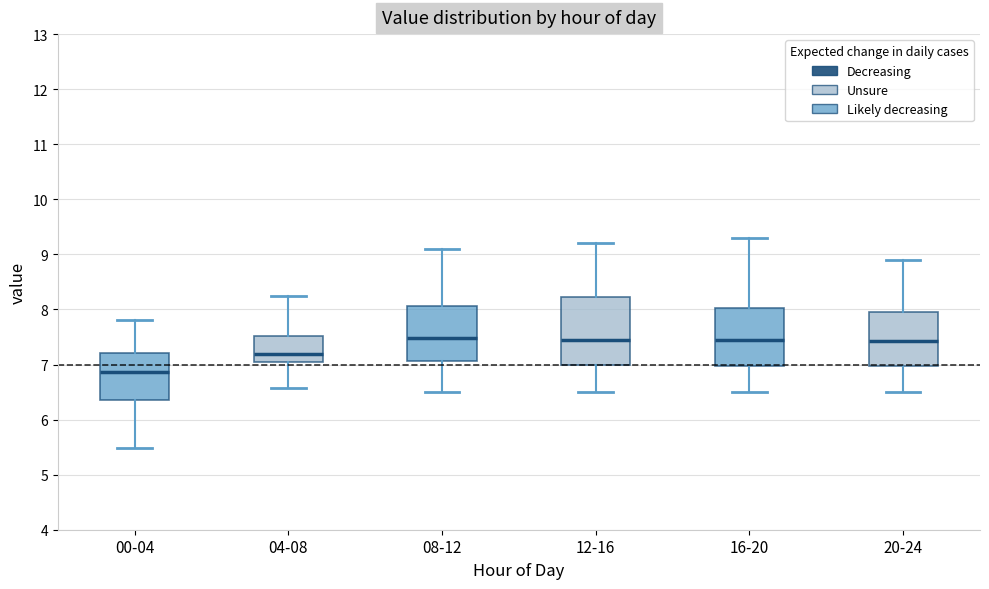

Reading left to right, transcribe this box plot: for each box, give where its median line is, the range the box spans, and where its two whiskers end, as read against the y-axis. The values are not printed on the chart, so give them approximately, as read against the axis.

00-04: median 6.9, box 6.4 to 7.2, whiskers 5.5 to 7.8
04-08: median 7.2, box 7.0 to 7.5, whiskers 6.6 to 8.2
08-12: median 7.5, box 7.1 to 8.1, whiskers 6.5 to 9.1
12-16: median 7.5, box 7.0 to 8.2, whiskers 6.5 to 9.2
16-20: median 7.5, box 7.0 to 8.0, whiskers 6.5 to 9.3
20-24: median 7.4, box 7.0 to 8.0, whiskers 6.5 to 8.9